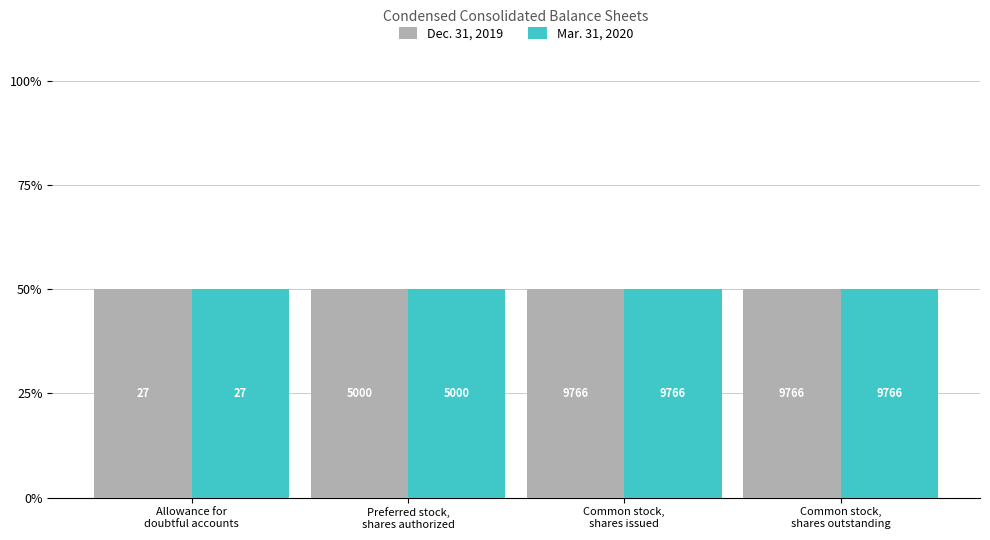

What are all the series names shown in the legend?

Mar. 31, 2020, Dec. 31, 2019